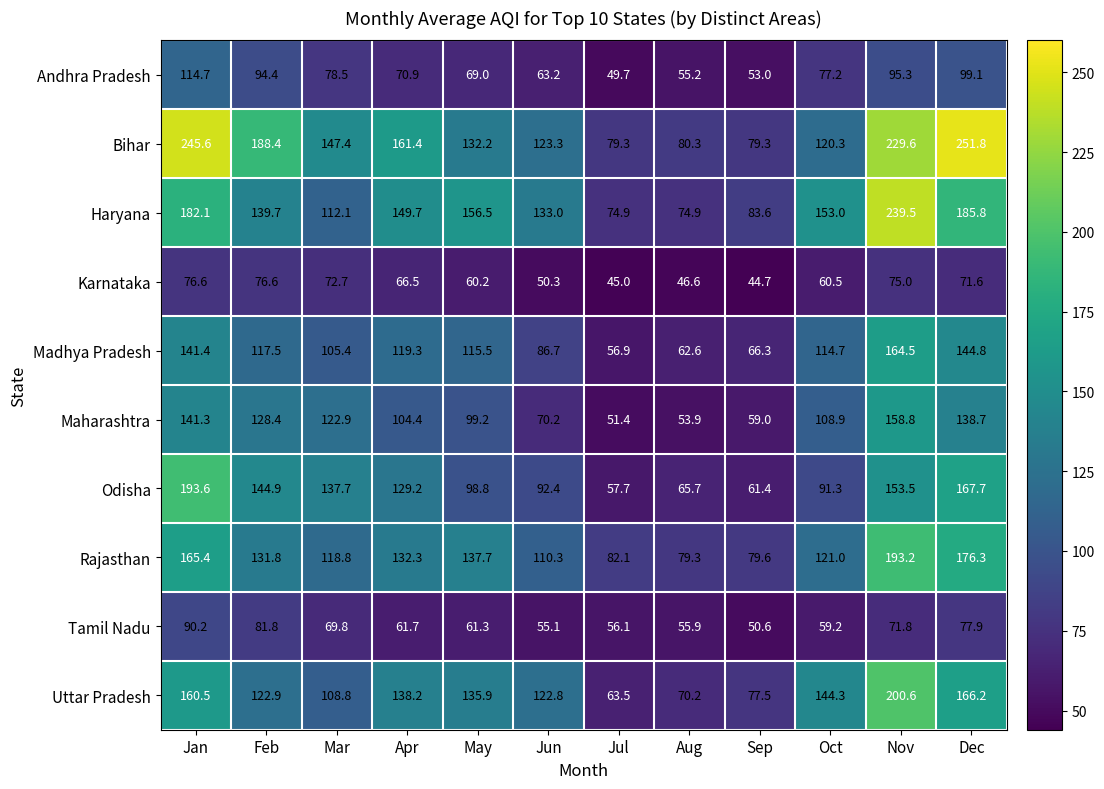

Which series has the largest total across all categories?

Bihar